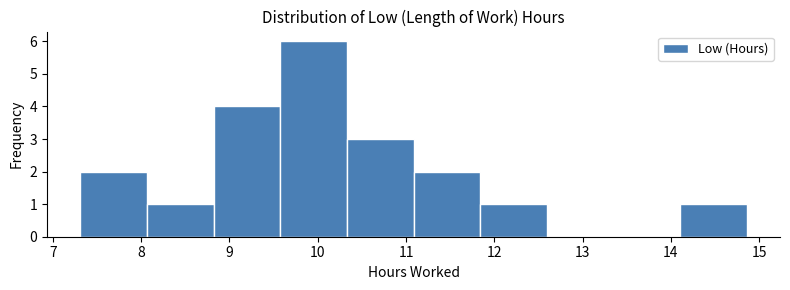

How tall is the bar that spans 7.3 to 8.1 on the x-axis? Neither the bar edges nor the heights are printed on the chart, so give them approximately, as read against the axes.

2